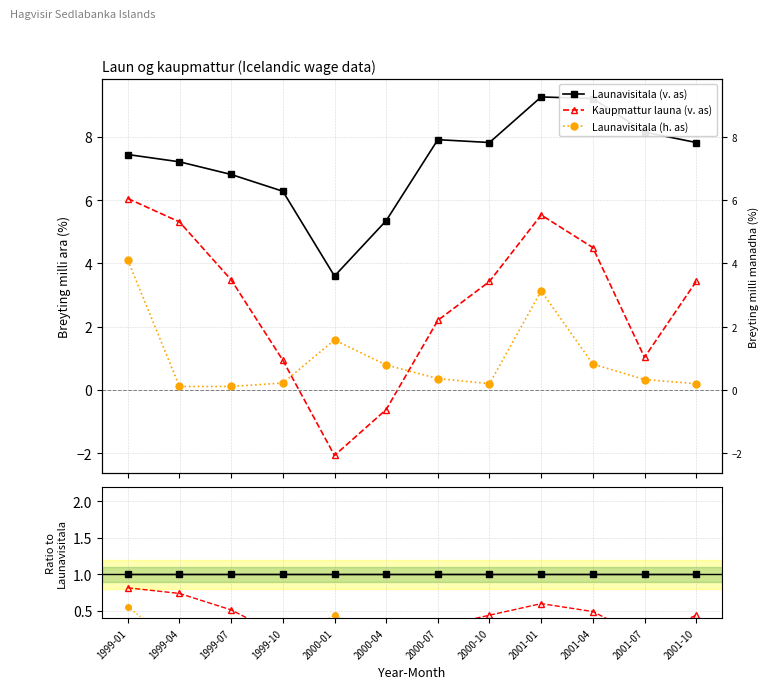

List the series in order of their overall mean, highest first.

Launavisitala (v. as), Kaupmattur launa (v. as), Launavisitala (h. as)